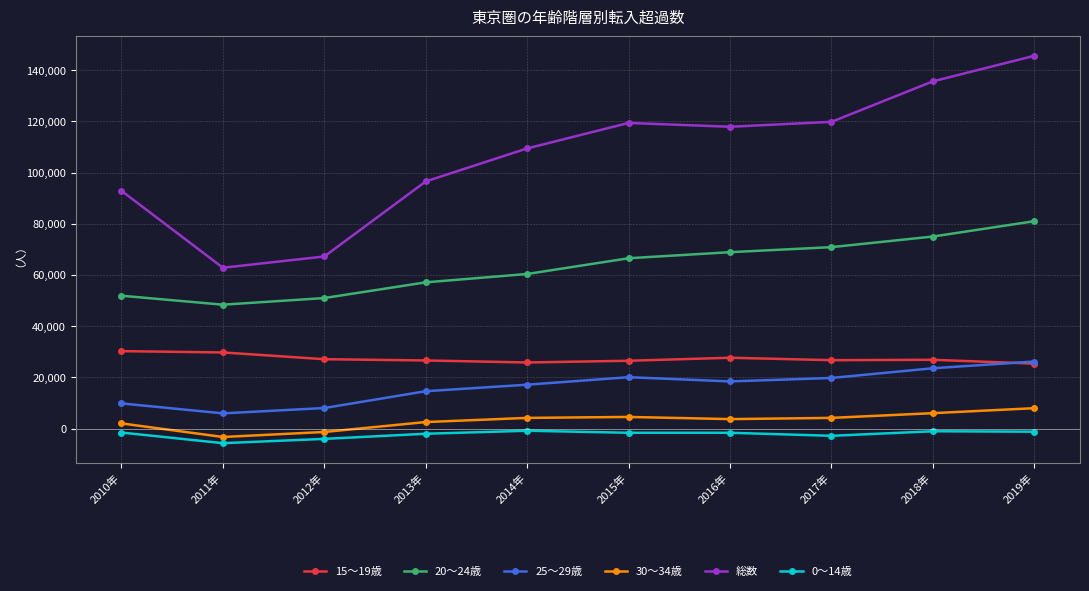

How many distinct data groups are displayed?

6